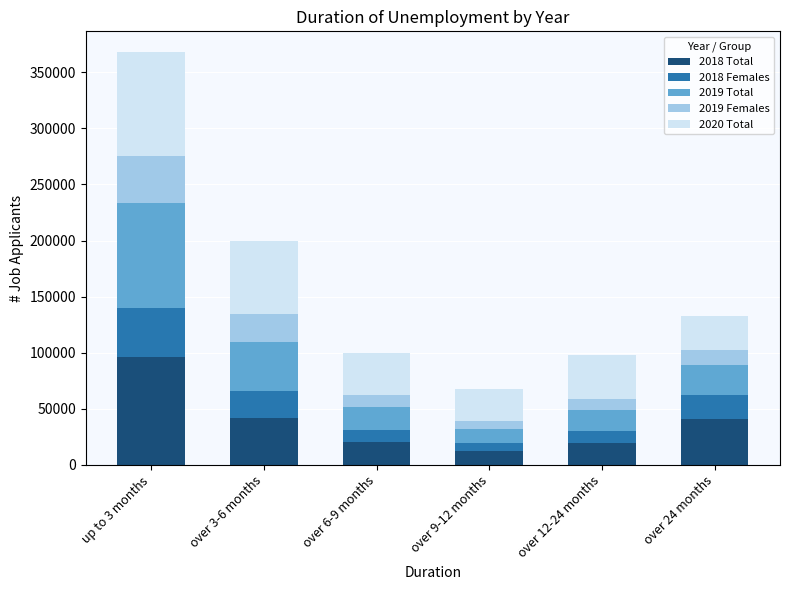

What are all the series names shown in the legend?

2018 Total, 2018 Females, 2019 Total, 2019 Females, 2020 Total